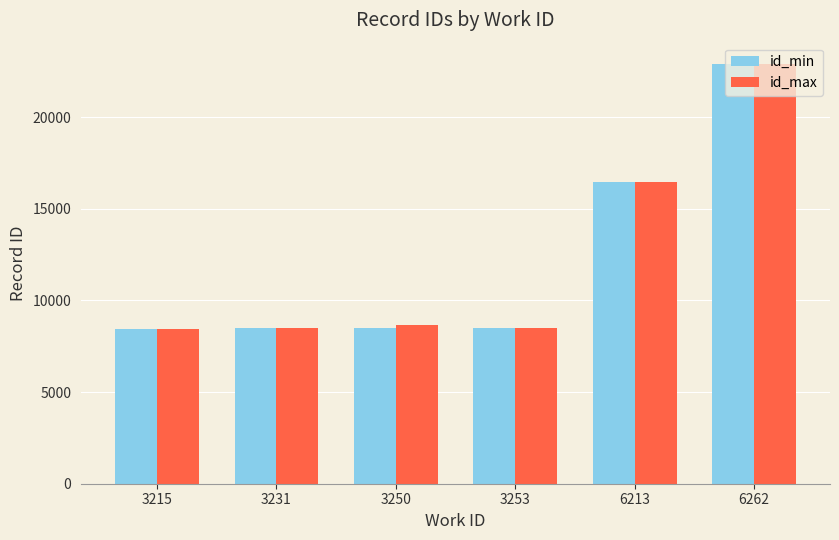

Read the id_min value at 3231.

8481